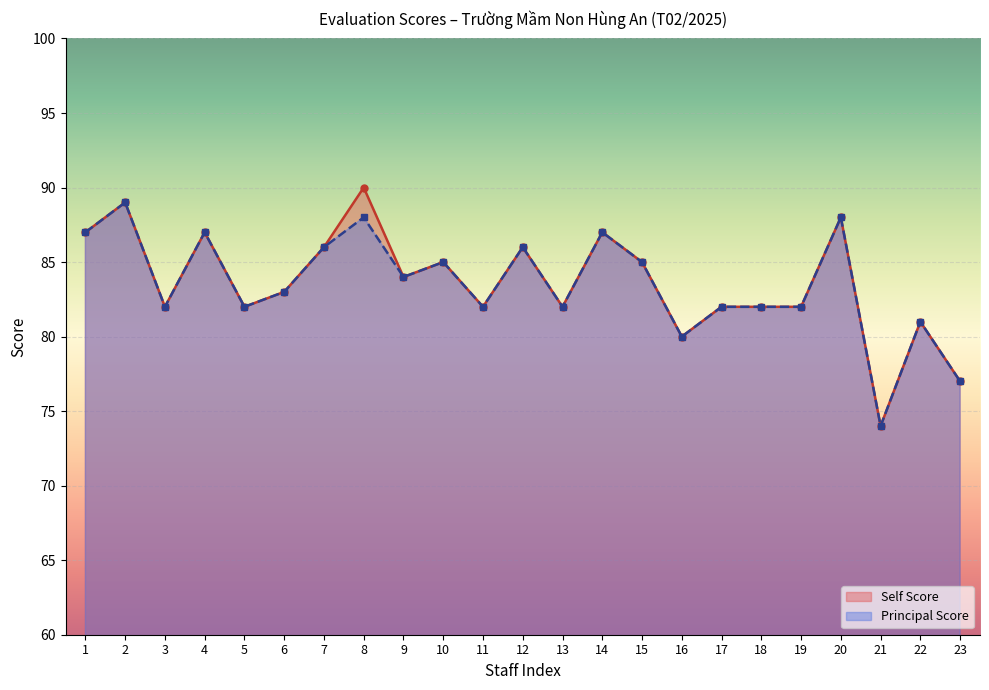

What is the difference between the Principal Score values at 1 and 3?

5